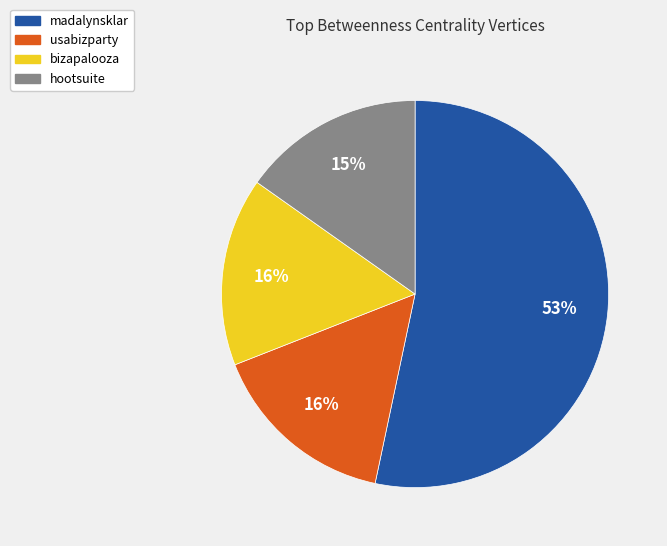

Does any single category account for the majority?

Yes